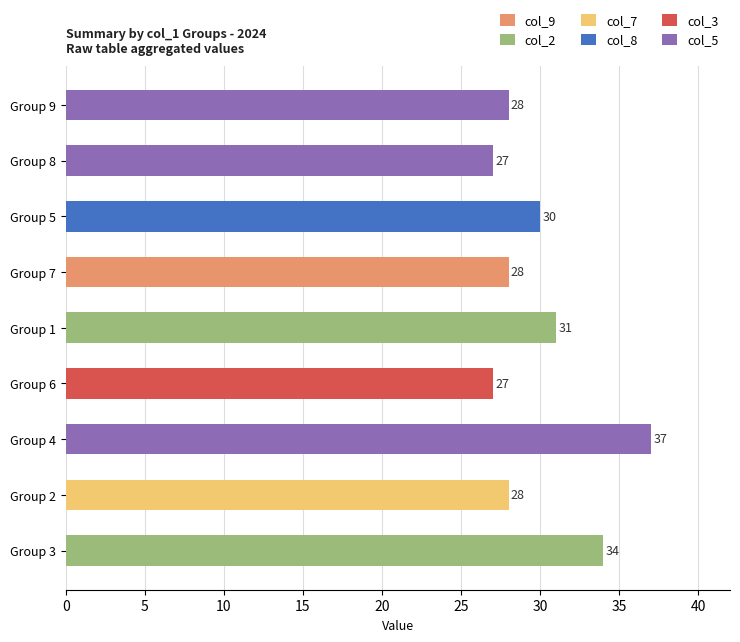

What position from the top is Group 2?

8